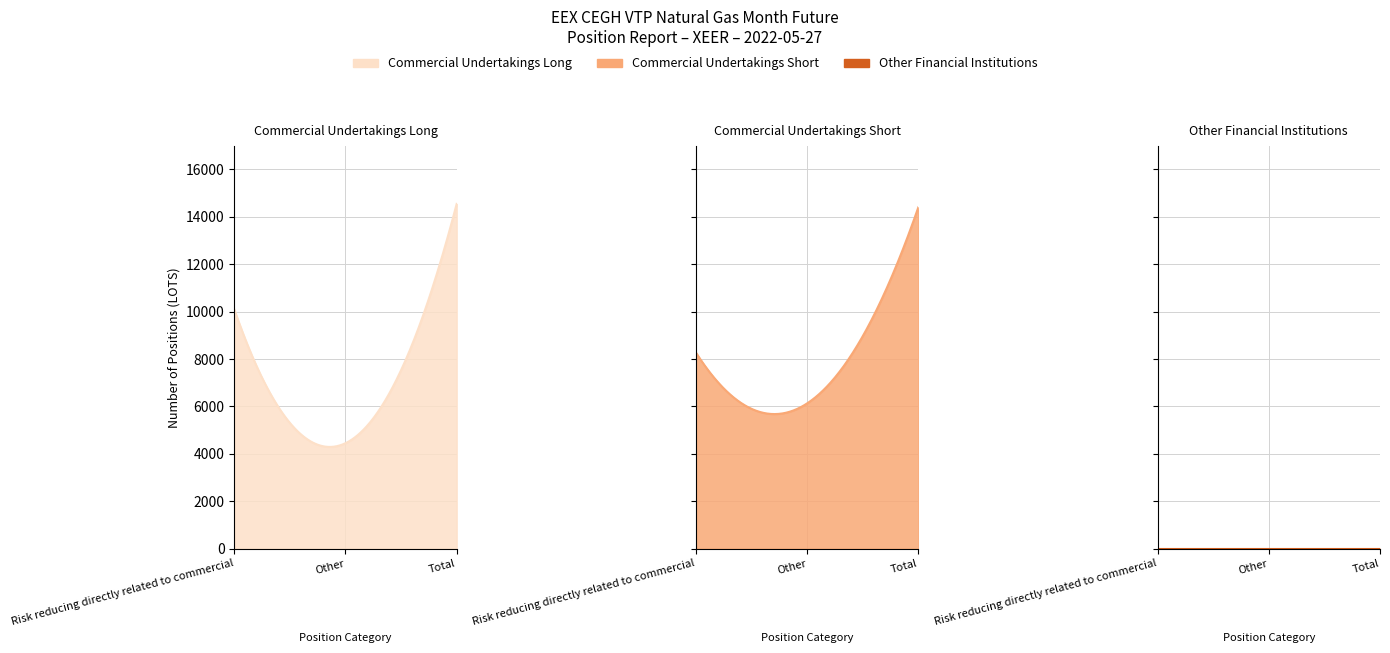

True or false: Other Financial Institutions Long and Other Financial Institutions Short intersect in this chart.

False